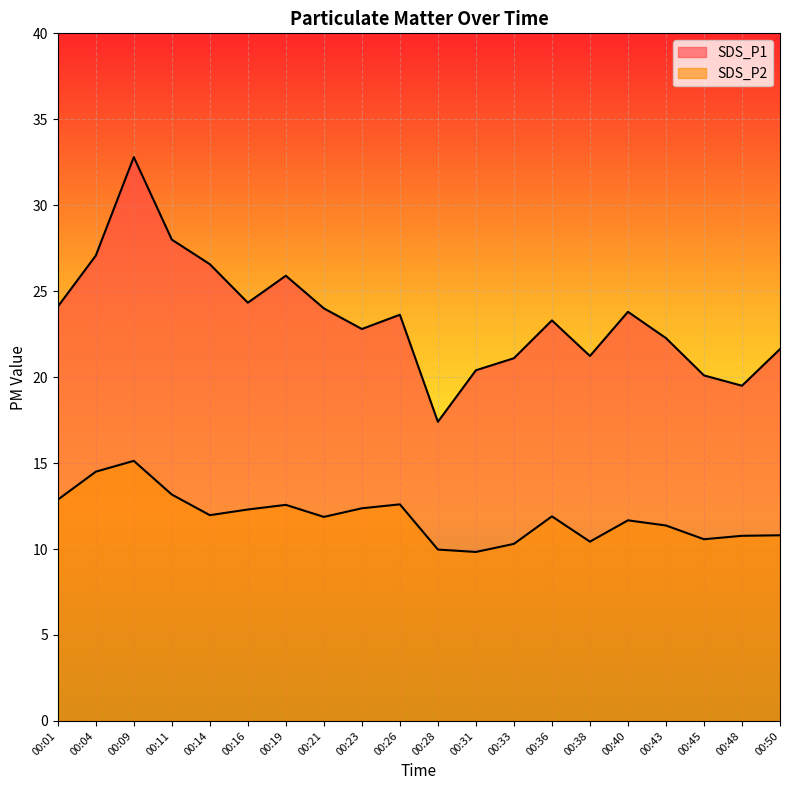

What is the sum of all SDS_P2 values?

237.0